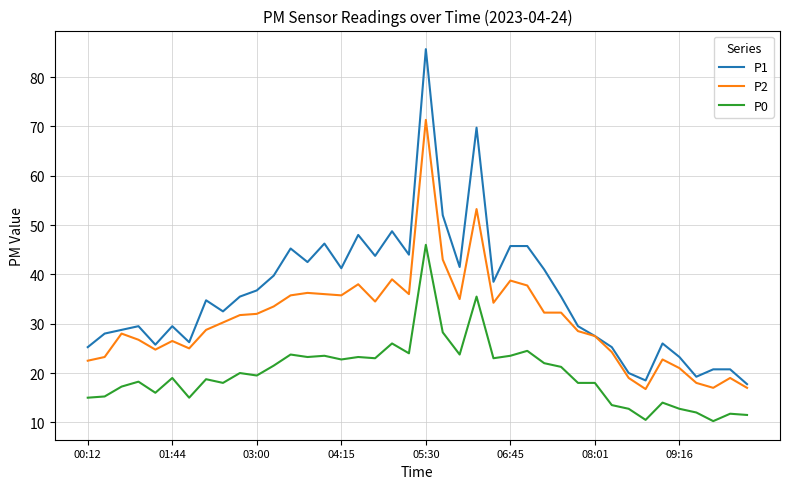

What is the greatest value displayed?

85.7